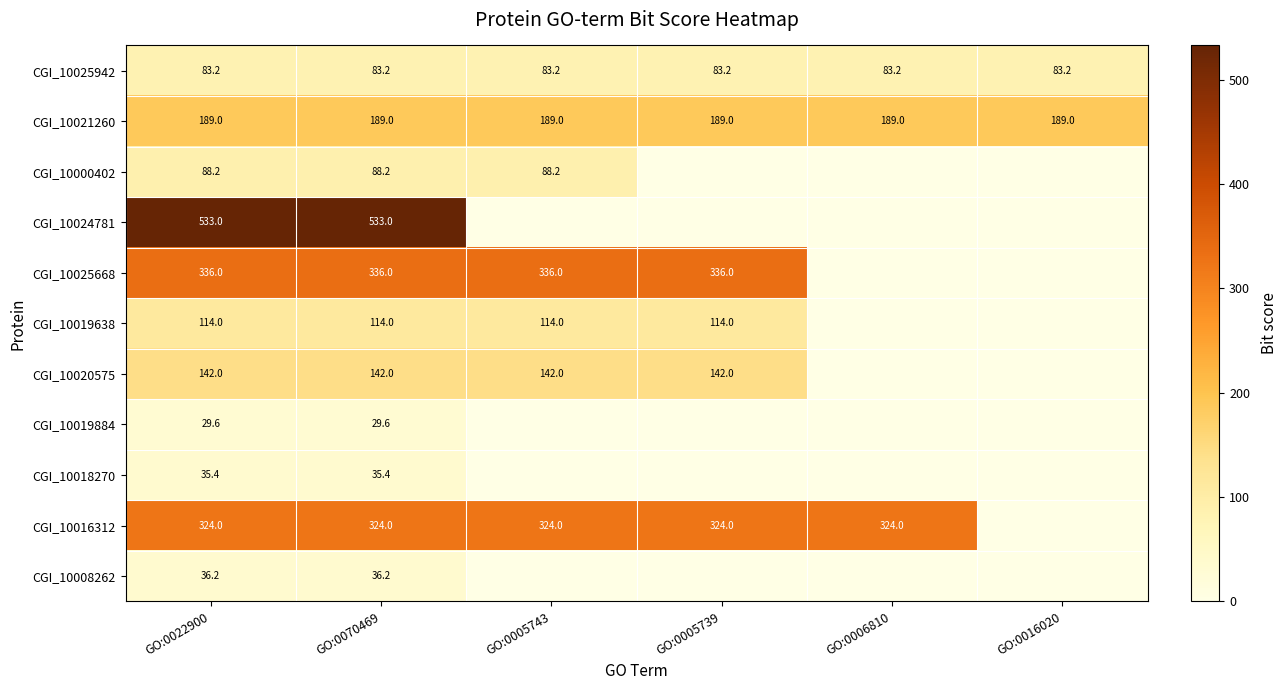

Read the CGI_10025942 value at GO:0016020.

83.2